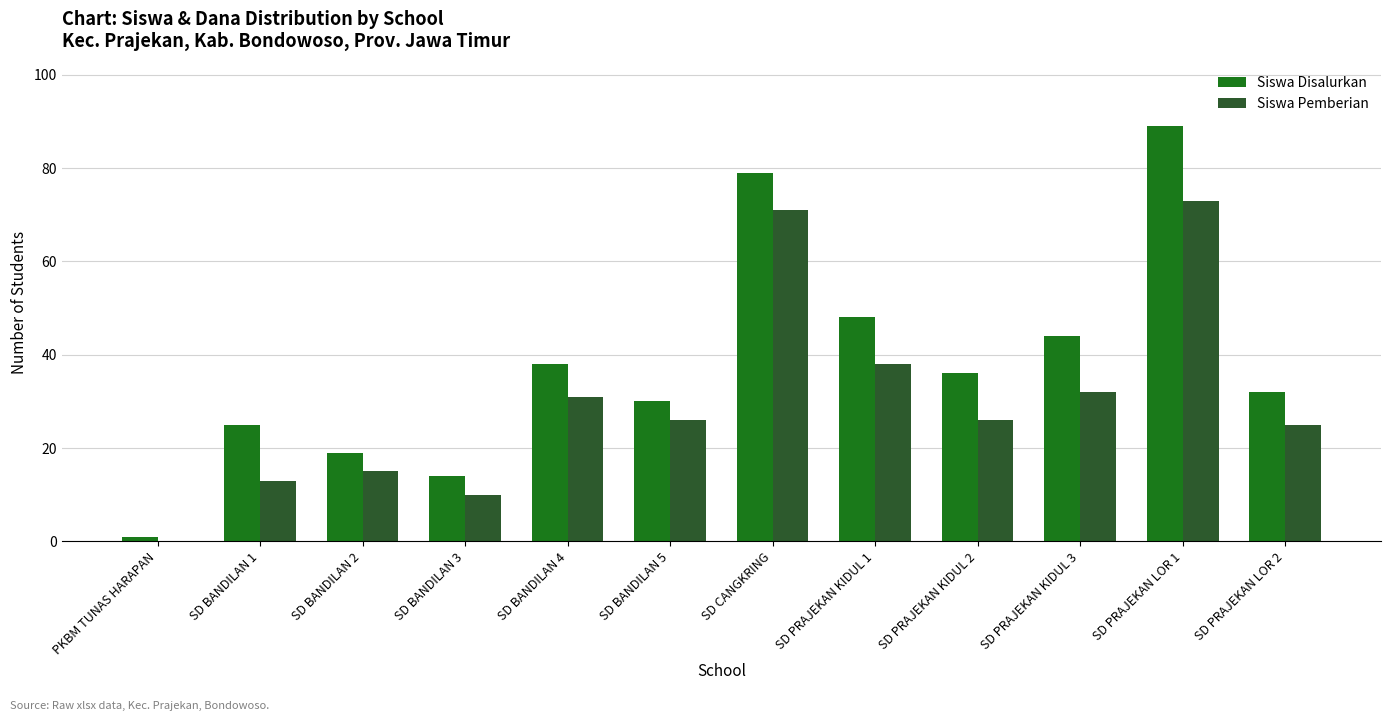

What is the average value of the Siswa Pemberian series?

30